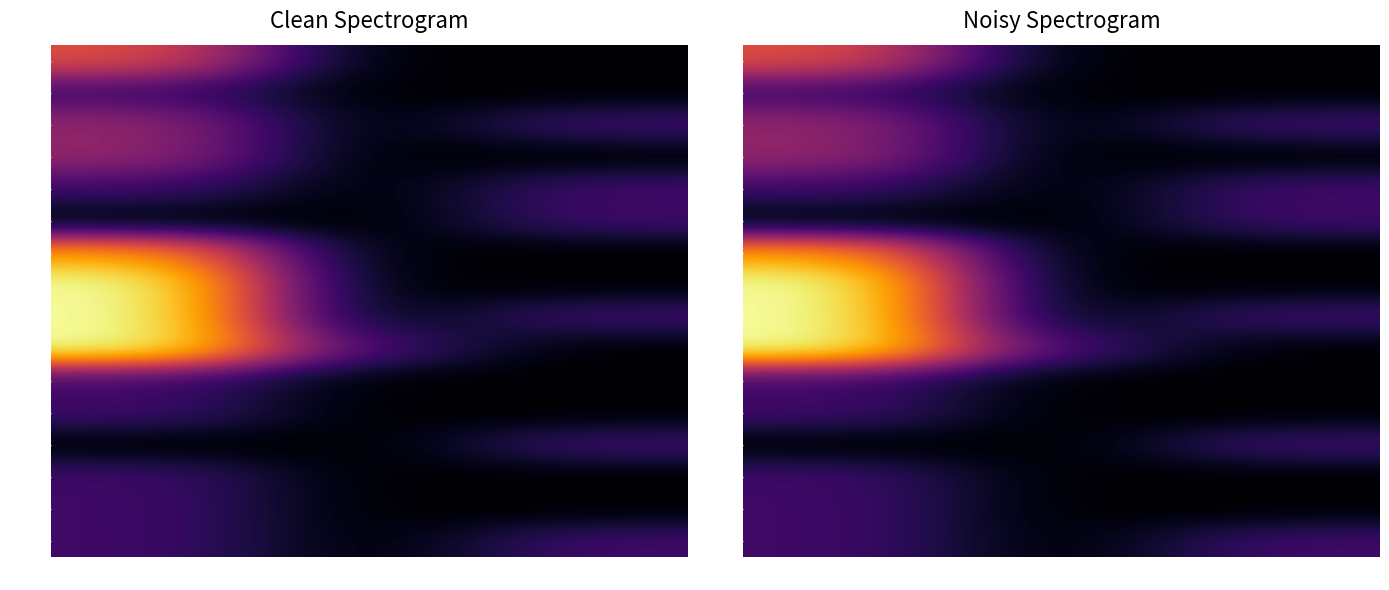

What is the greatest value displayed?

5